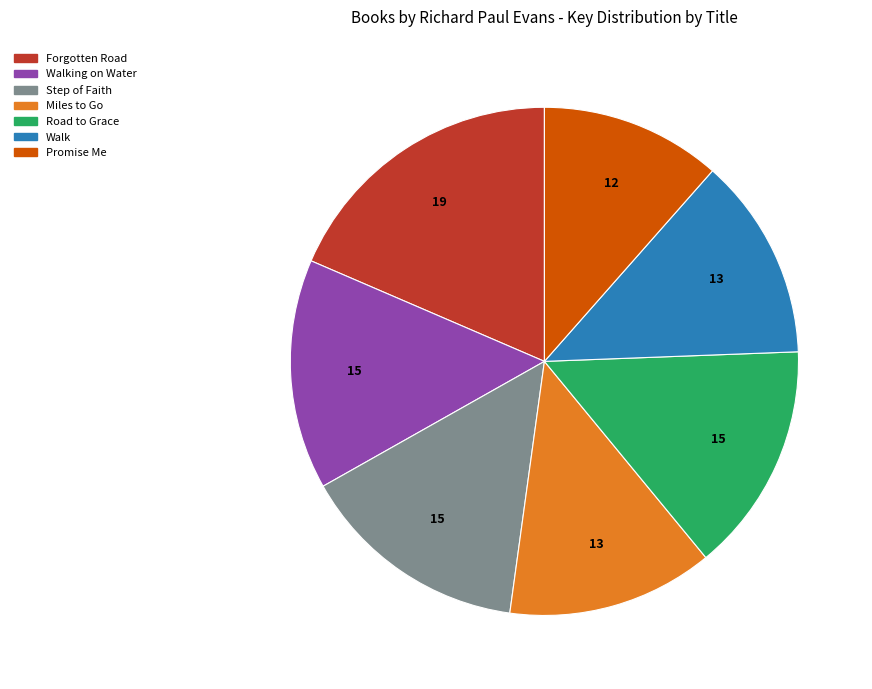

Is there any slice that represents more than half of the pie?

No